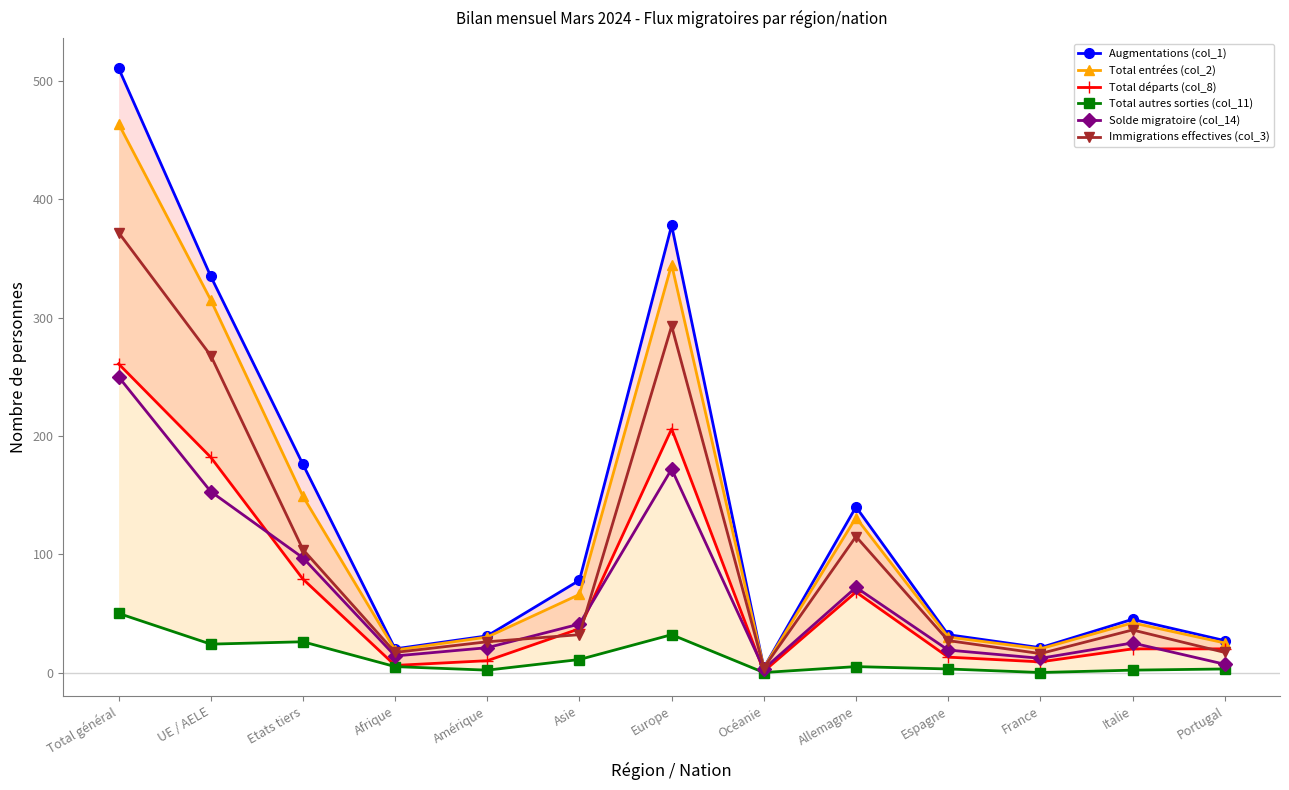

What is the highest value of the Total autres sorties (col_11) series?

50